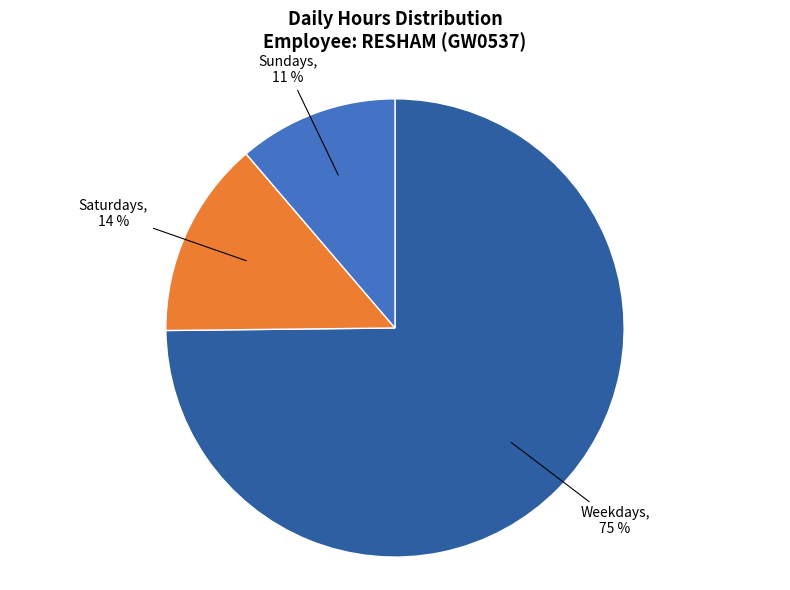

Is there any slice that represents more than half of the pie?

Yes